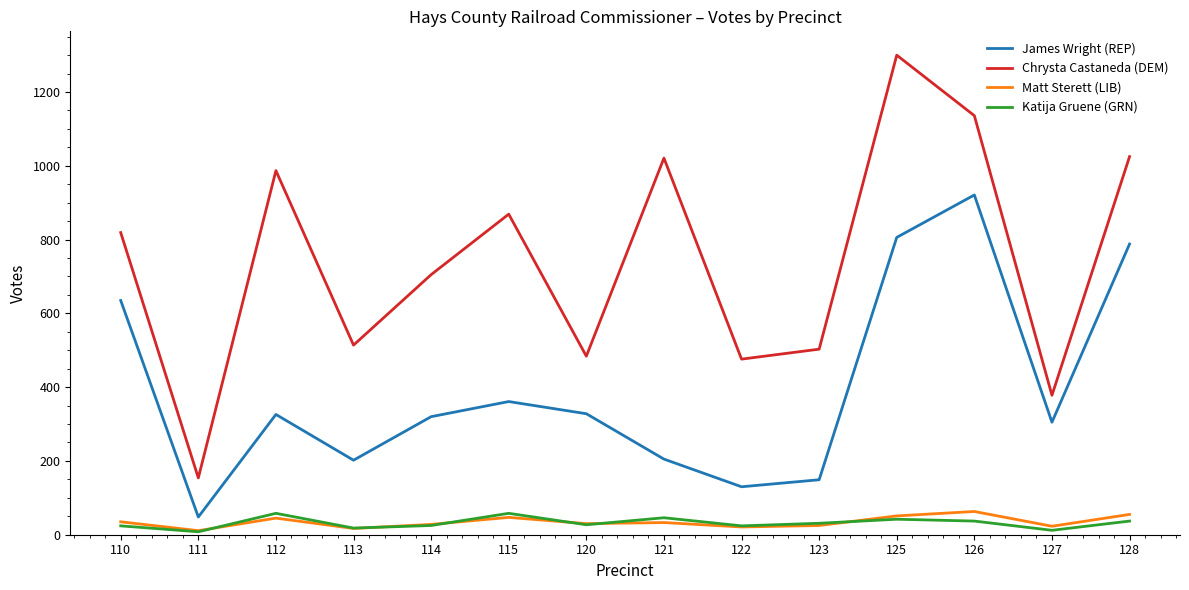

Is it true that Matt Sterett (LIB) equals 30 at 120?

True